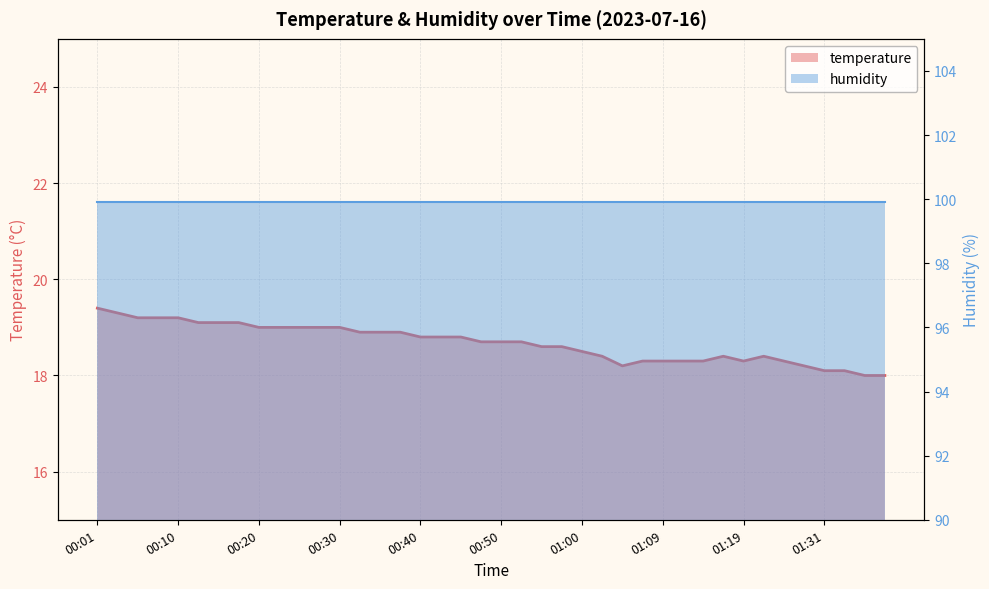

True or false: humidity and temperature intersect in this chart.

False